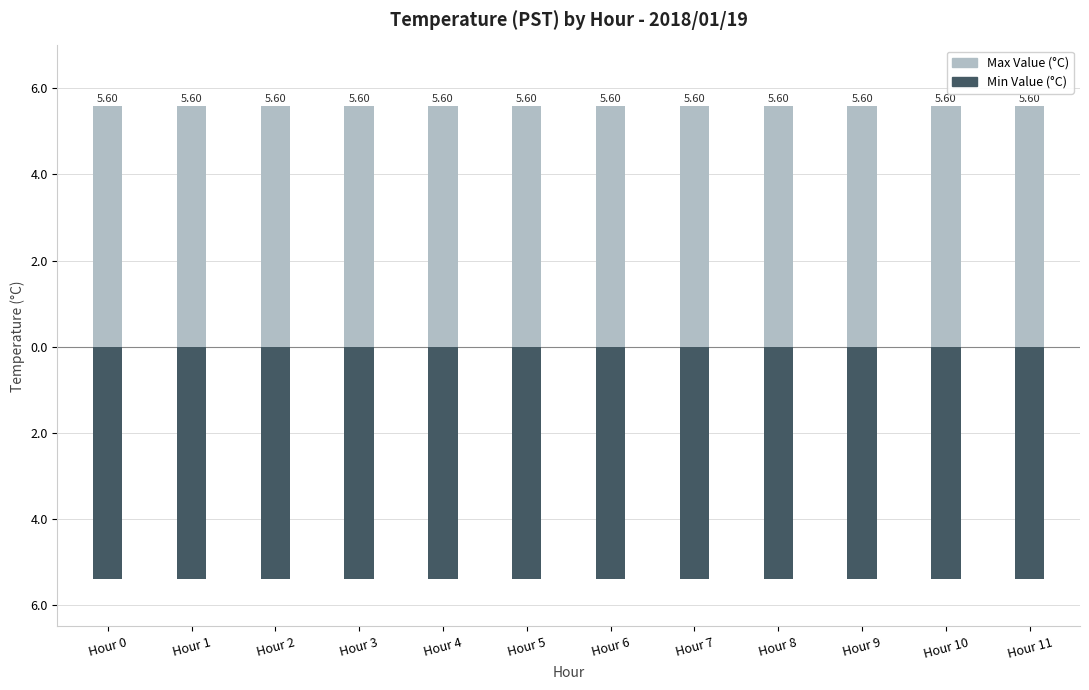

List the series in order of their peak value, lowest first.

Min Value, Max Value